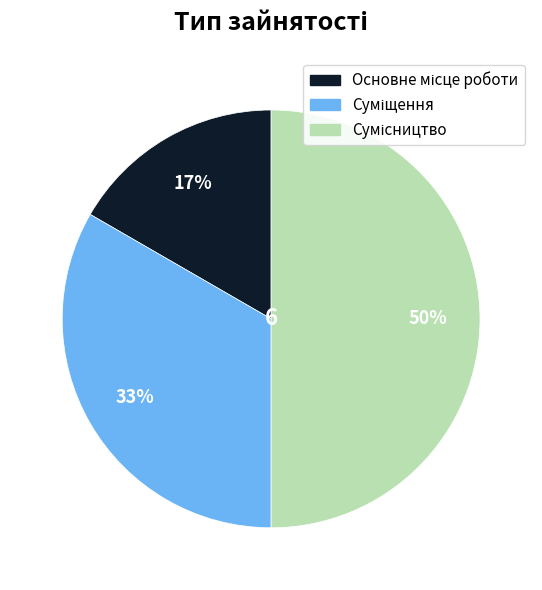

To the nearest percent, what is the difference between the largest and smallest slice percentages?

33%